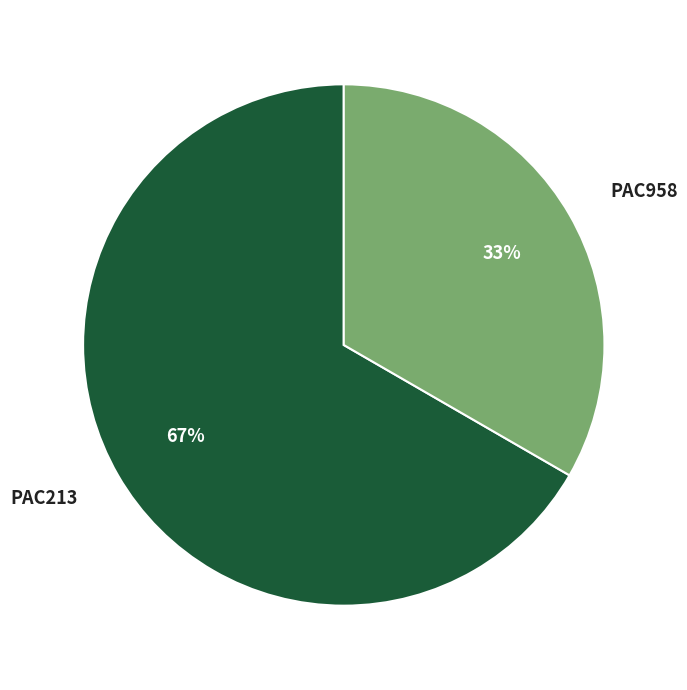

How many segments does this pie chart have?

2